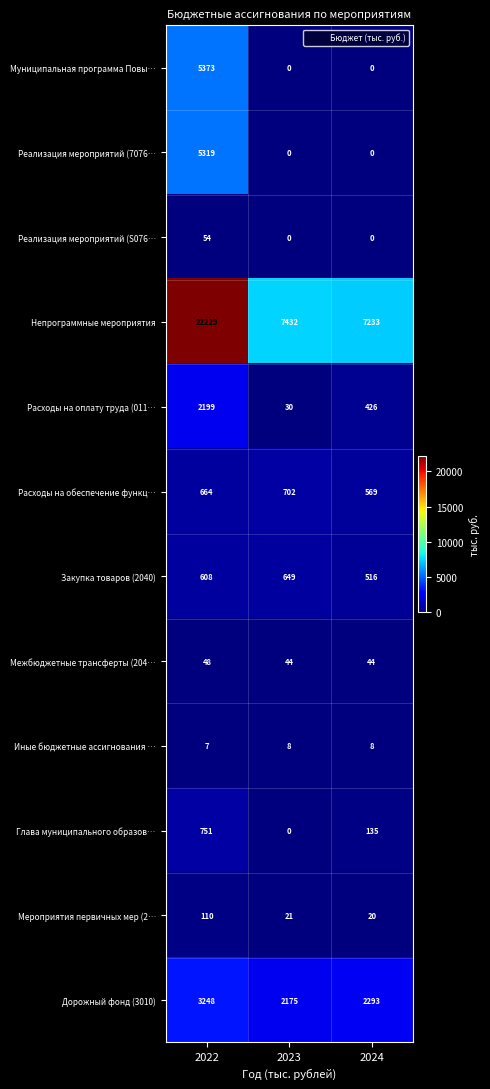

What is the difference between the highest and lowest values at 2023?

7432